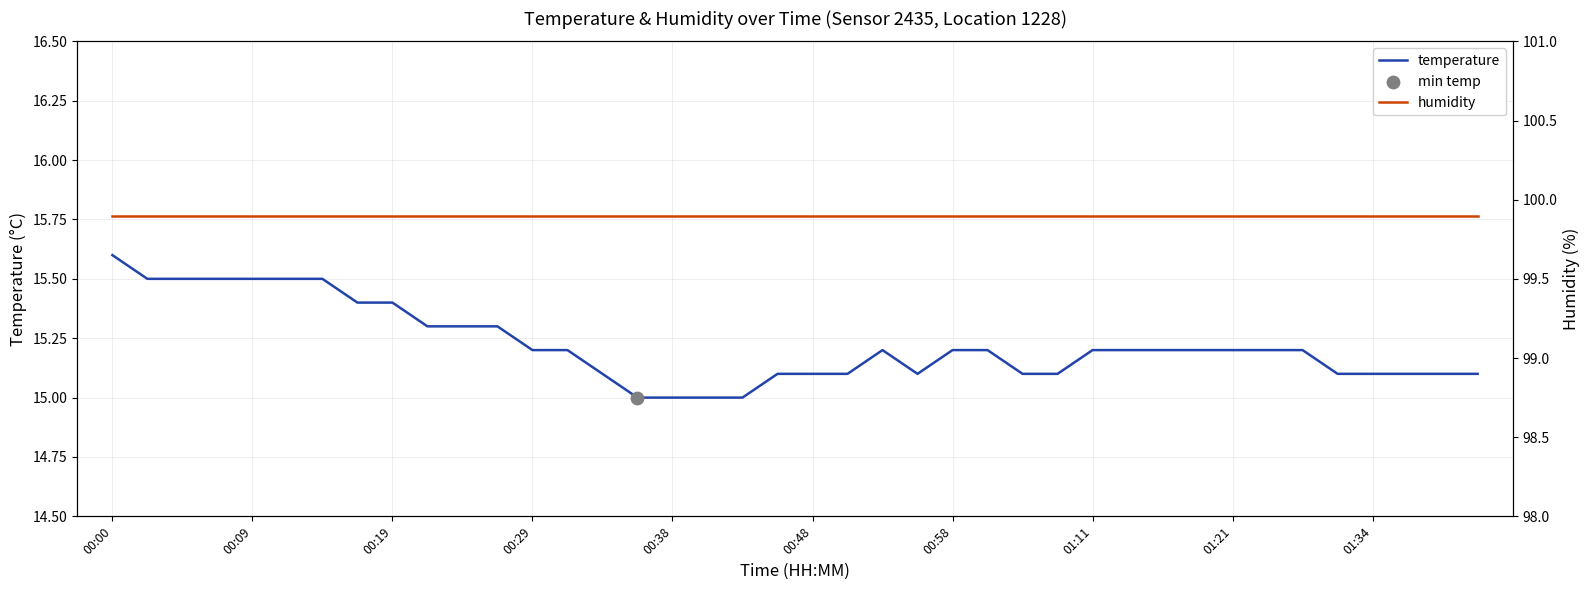

At how many categories does at least one series exceed 42?

40